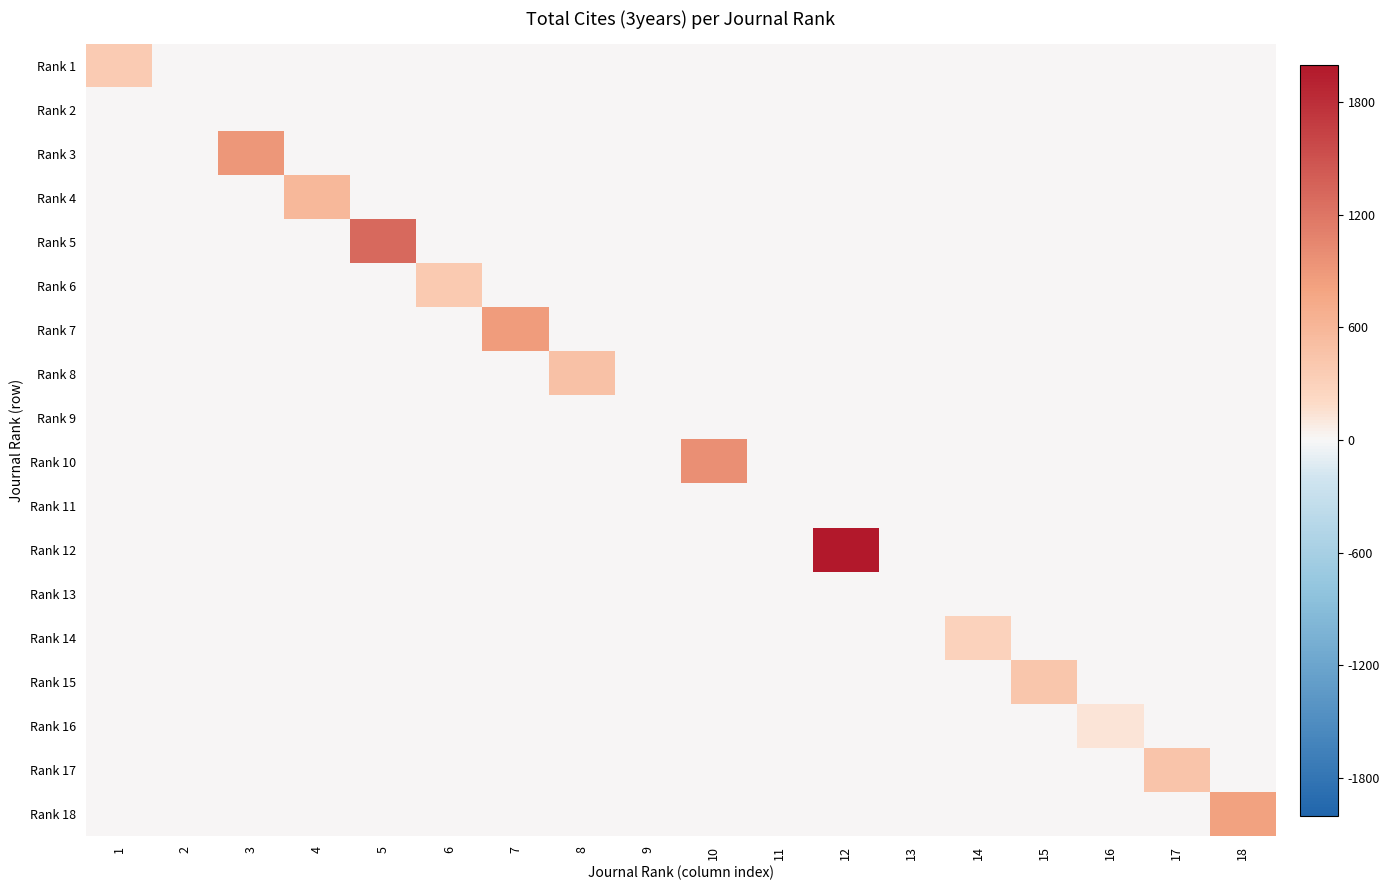

Which series has the largest range (max minus min)?

Rank 12